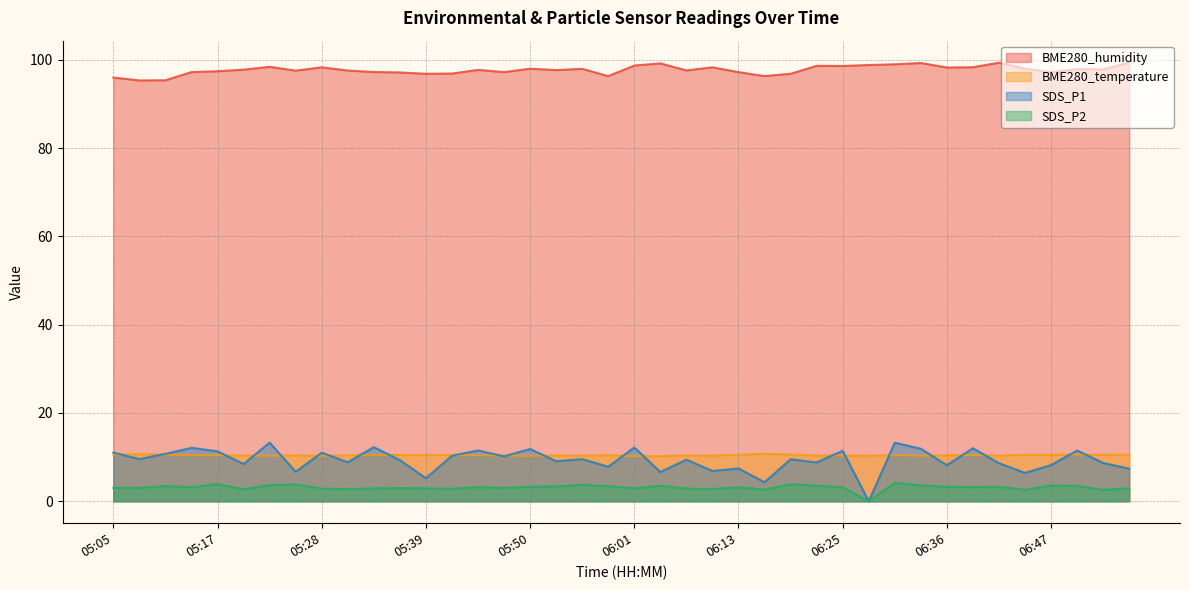

What are all the series names shown in the legend?

BME280_humidity, BME280_temperature, SDS_P1, SDS_P2